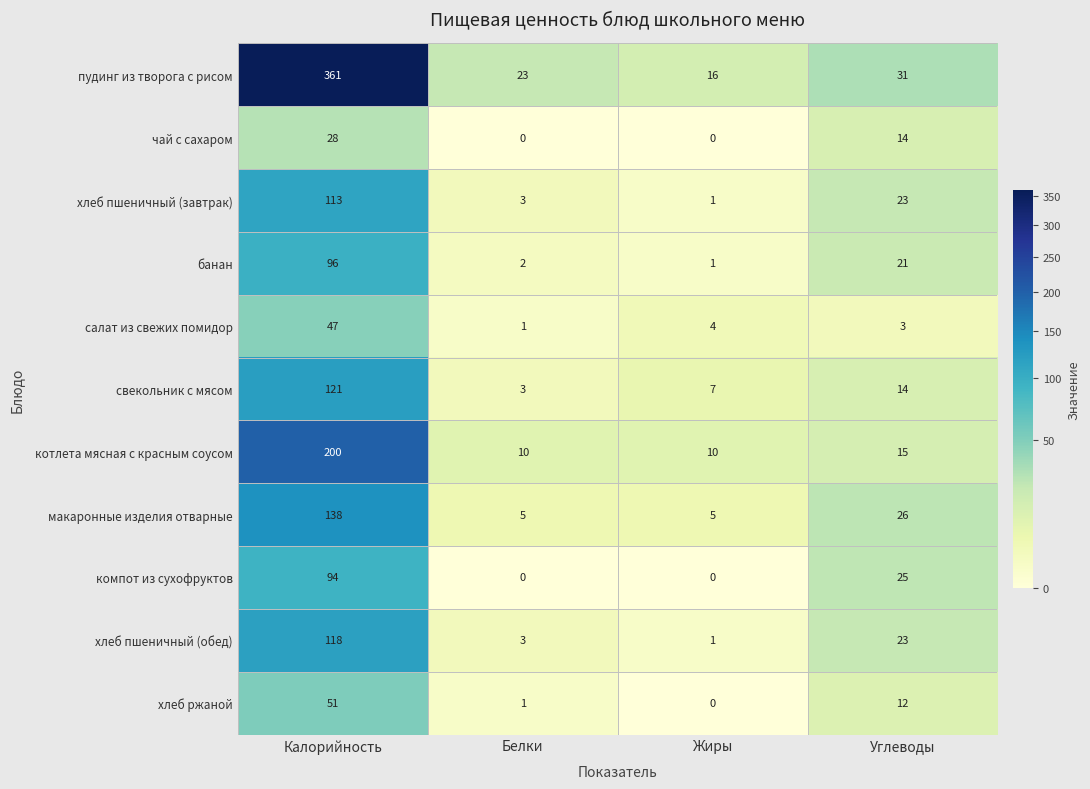

Which series has the largest range (max minus min)?

пудинг из творога с рисом